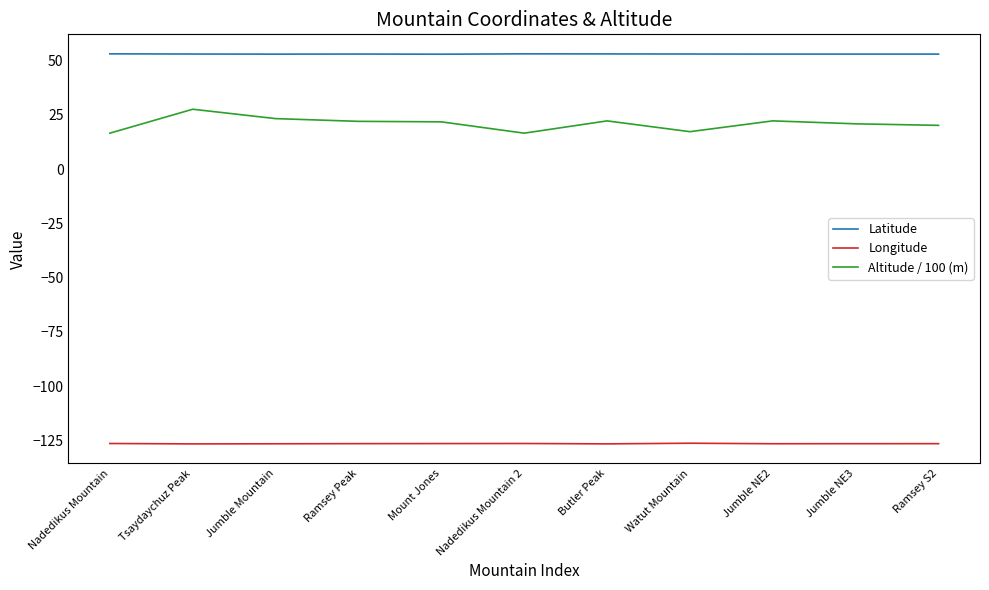

True or false: Latitude has a value of 53.0 at Watut Mountain.

True